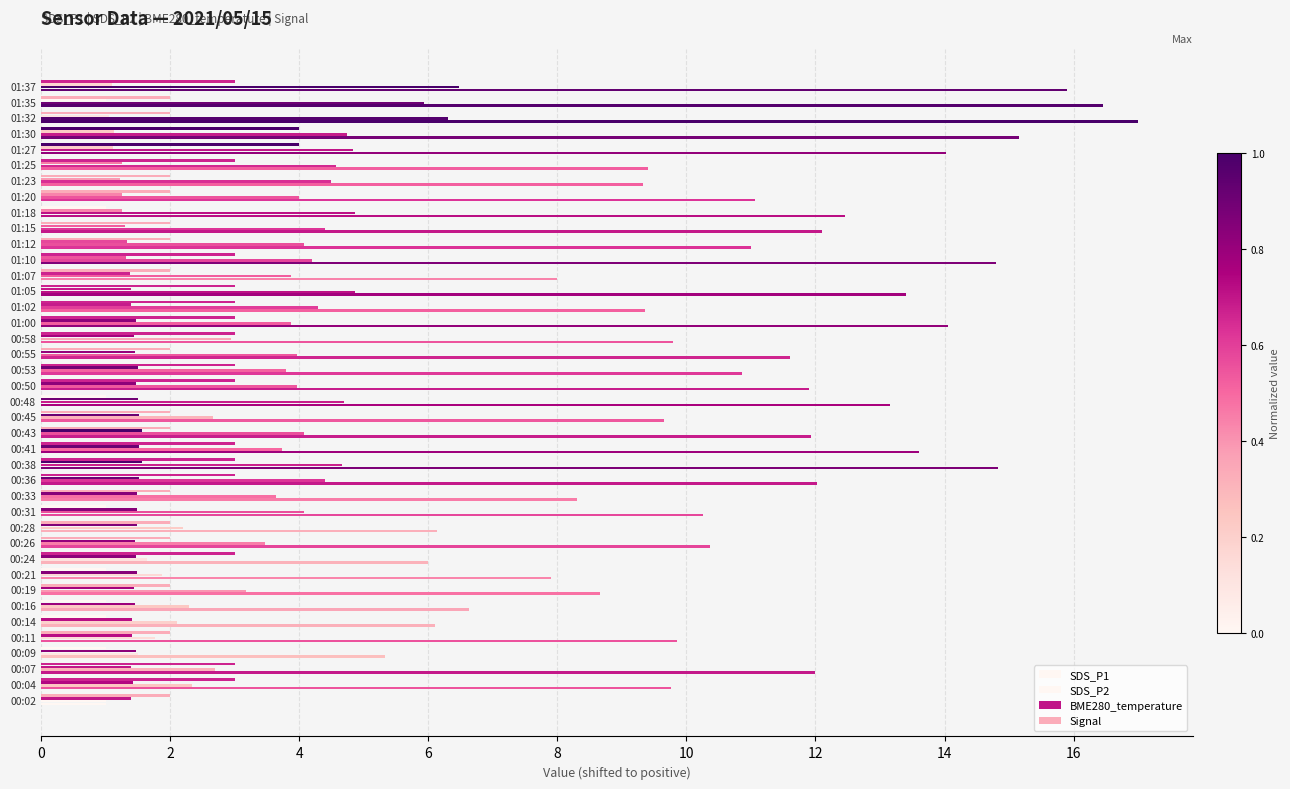

What is the average value of the SDS_P1 series?

10.8